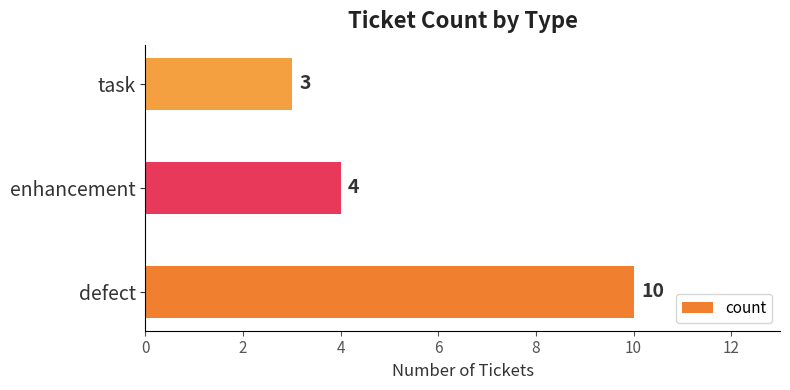

Which has a higher value, enhancement or task?

enhancement